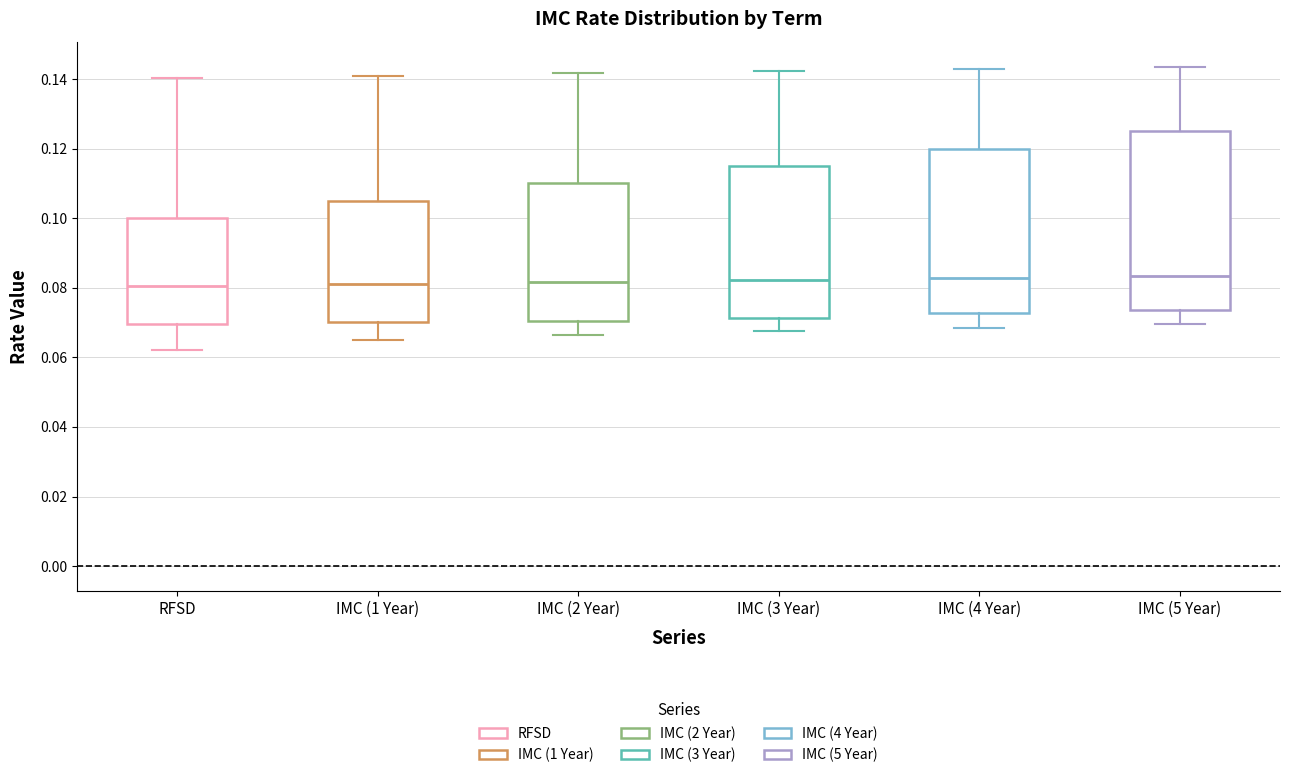

Reading left to right, read every box against the y-axis: the position of its median line, the range the box covers, and the ends of its whiskers. The values are not printed on the chart, so give them approximately, as read against the axis.

RFSD: median 0.080, box 0.070 to 0.100, whiskers 0.062 to 0.140
IMC (1 Year): median 0.082, box 0.070 to 0.106, whiskers 0.066 to 0.142
IMC (2 Year): median 0.082, box 0.070 to 0.110, whiskers 0.066 to 0.142
IMC (3 Year): median 0.082, box 0.072 to 0.116, whiskers 0.068 to 0.142
IMC (4 Year): median 0.082, box 0.072 to 0.120, whiskers 0.068 to 0.144
IMC (5 Year): median 0.084, box 0.074 to 0.126, whiskers 0.070 to 0.144